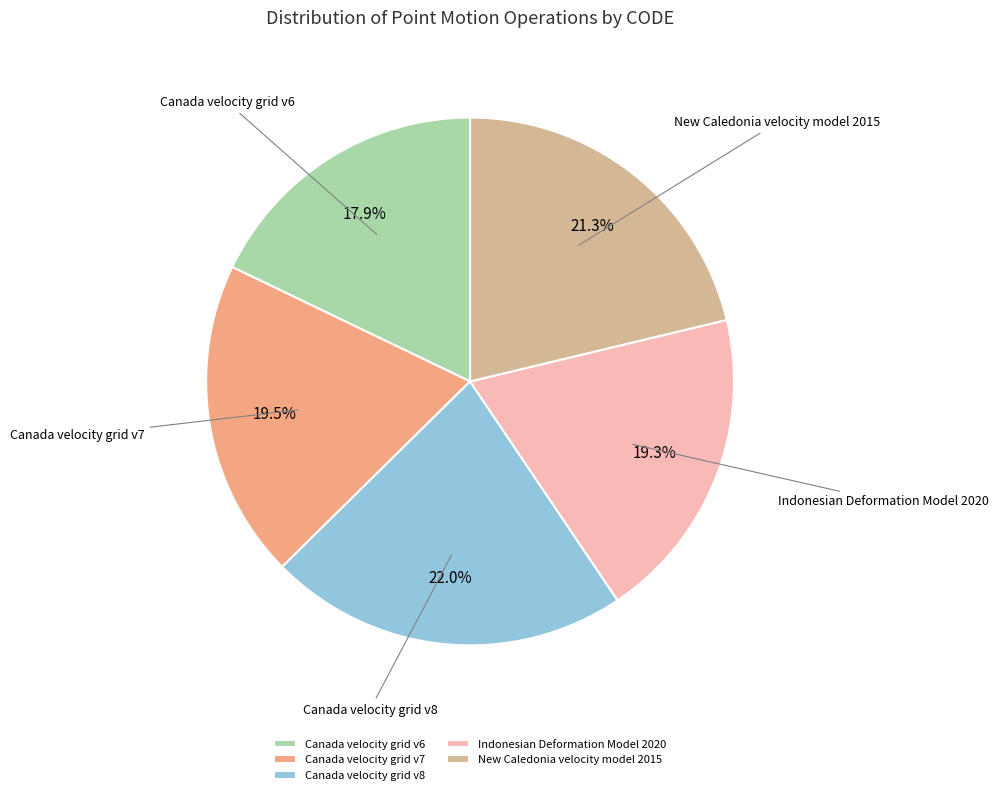

How many segments does this pie chart have?

5